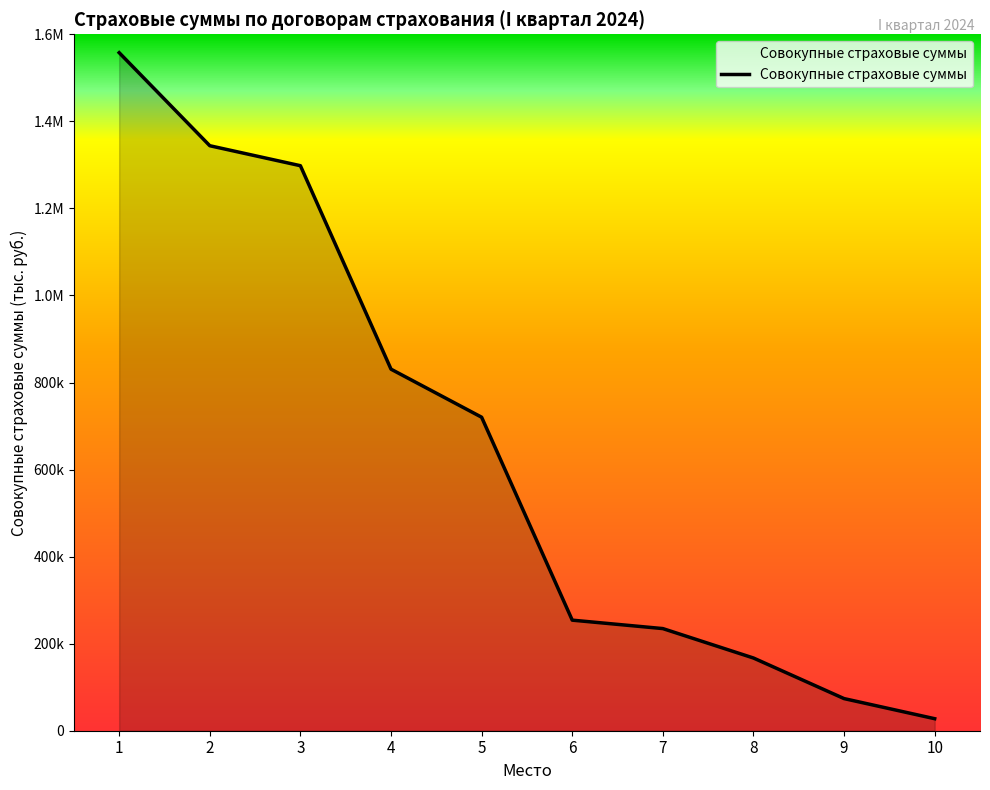

Is it true that the value at 8 is 167048.2?

True